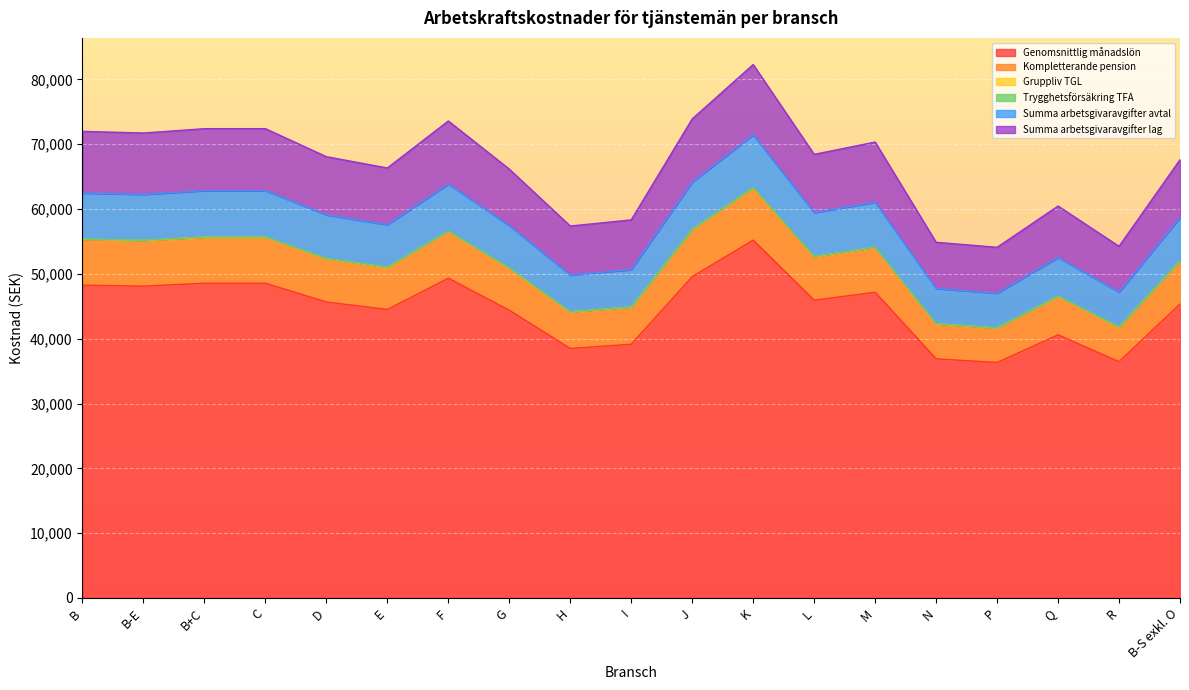

How many data points does each series have?

19